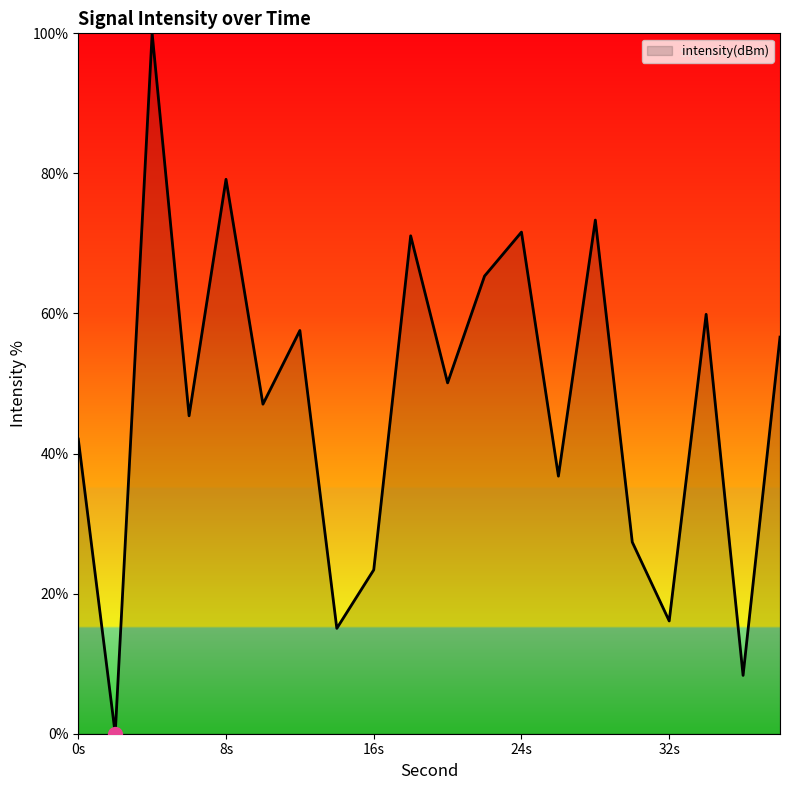

What is the difference between the maximum and minimum values?

100.0